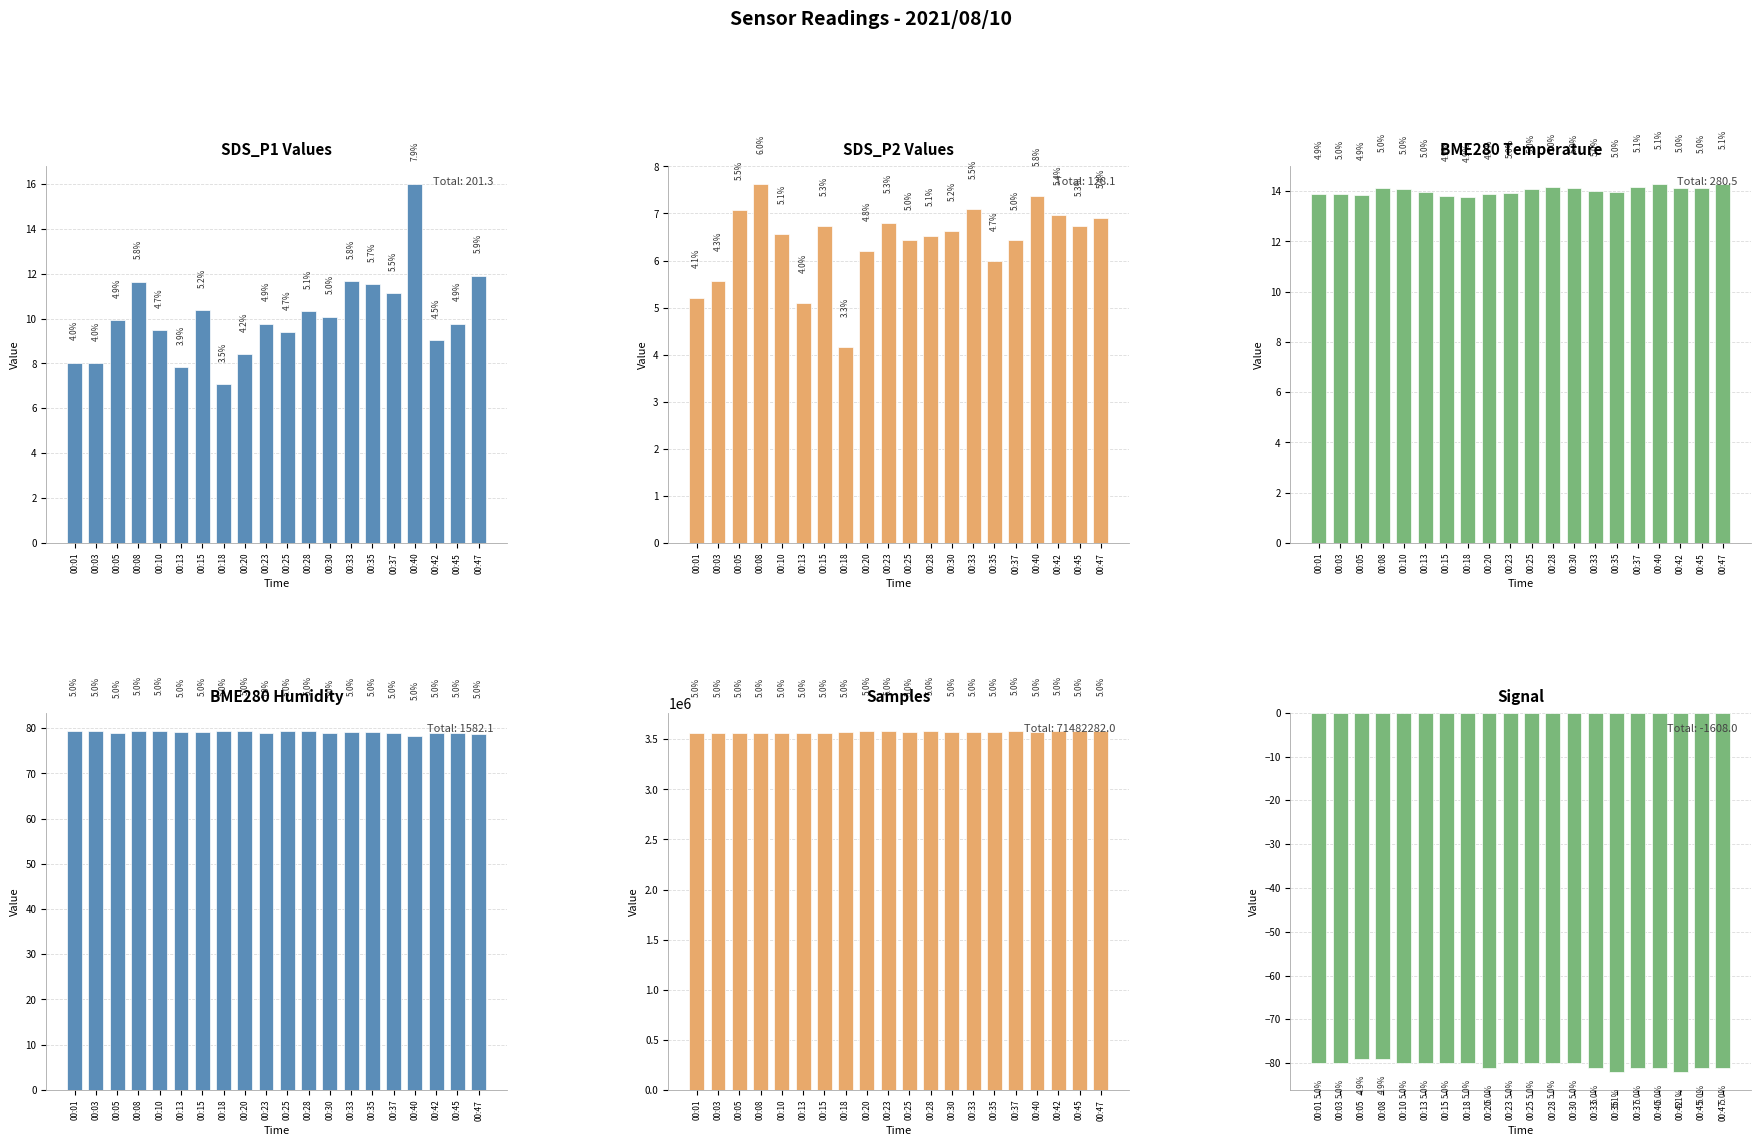

What value does the SDS_P1 series have at 00:45?

9.8